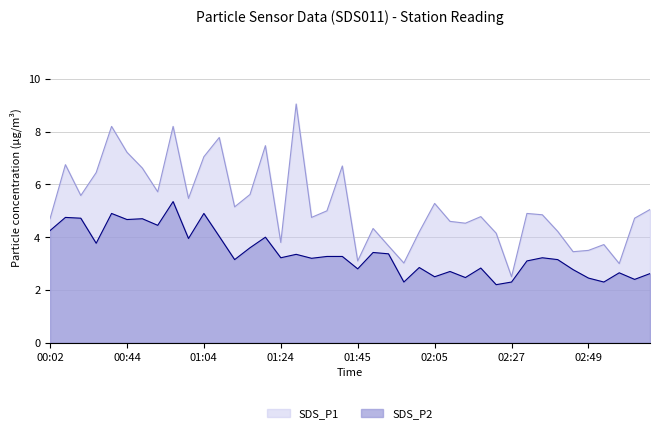

Is it true that SDS_P2 equals 4.7 at 00:10?

True